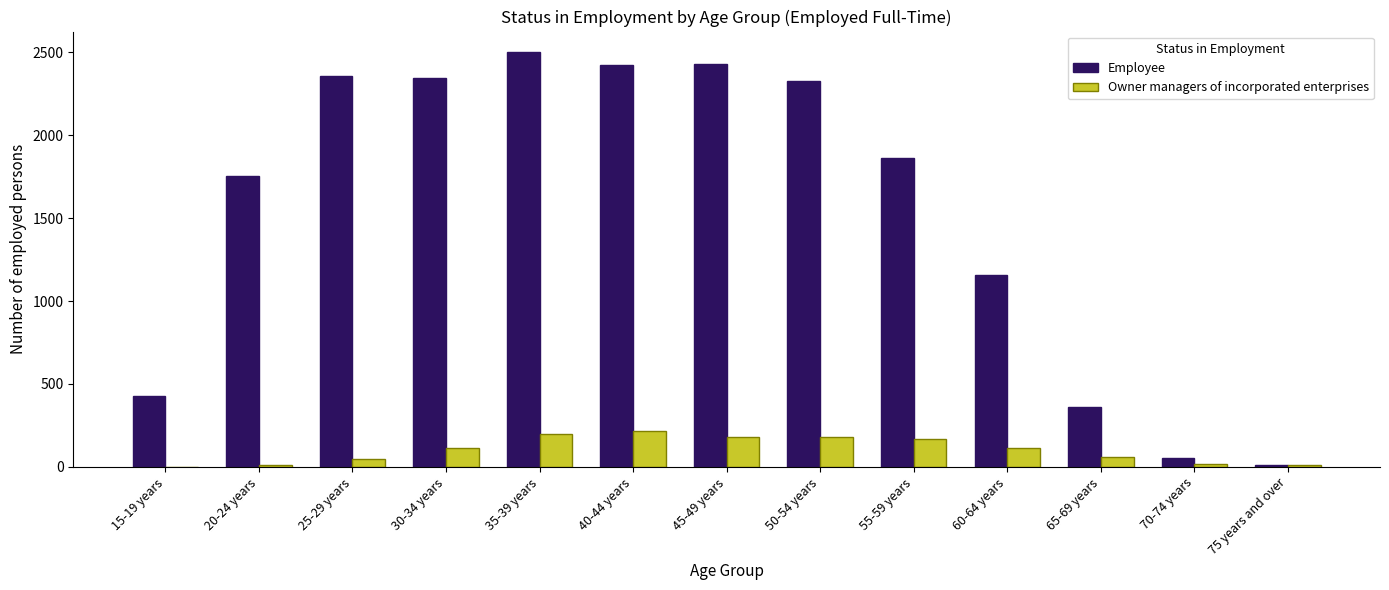

What is the greatest value displayed?

2500